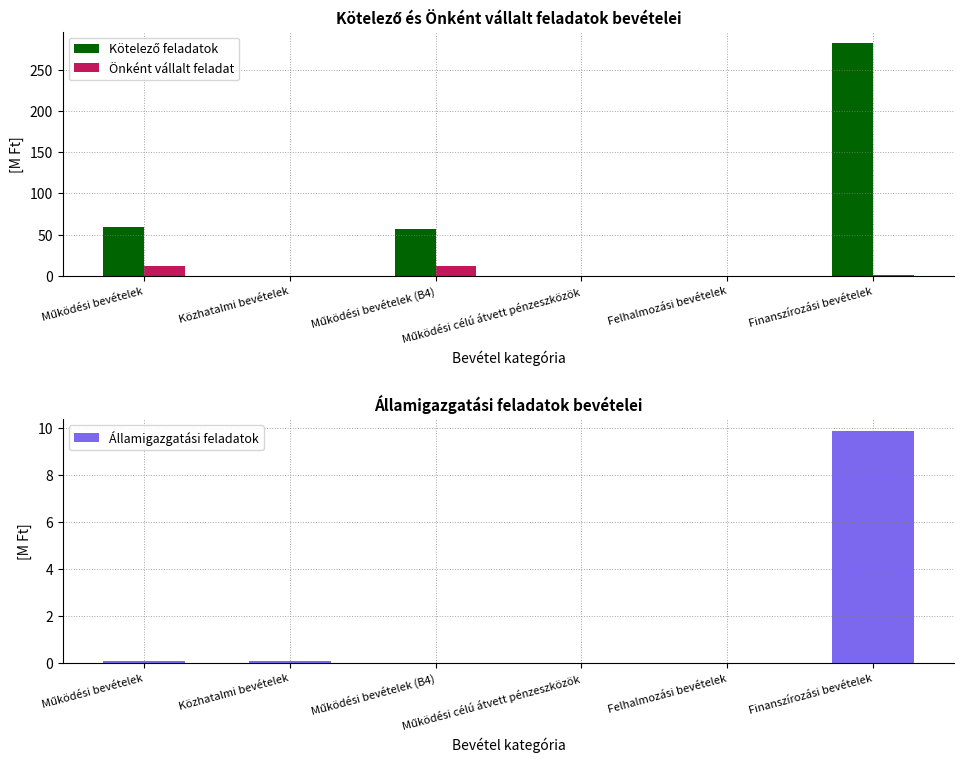

Reading left to right, extract all data points from this chart.

Kötelező feladatok: Működési bevételek=59.4	Közhatalmi bevételek=0.0	Működési bevételek (B4)=56.5	Működési célú átvett pénzeszközök=0.0	Felhalmozási bevételek=0.0	Finanszírozási bevételek=282.2
Önként vállalt feladat: Működési bevételek=11.6	Közhatalmi bevételek=0.0	Működési bevételek (B4)=11.6	Működési célú átvett pénzeszközök=0.0	Felhalmozási bevételek=0.0	Finanszírozási bevételek=1.5
Államigazgatási feladatok: Működési bevételek=0.1	Közhatalmi bevételek=0.1	Működési bevételek (B4)=0.0	Működési célú átvett pénzeszközök=0.0	Felhalmozási bevételek=0.0	Finanszírozási bevételek=9.9